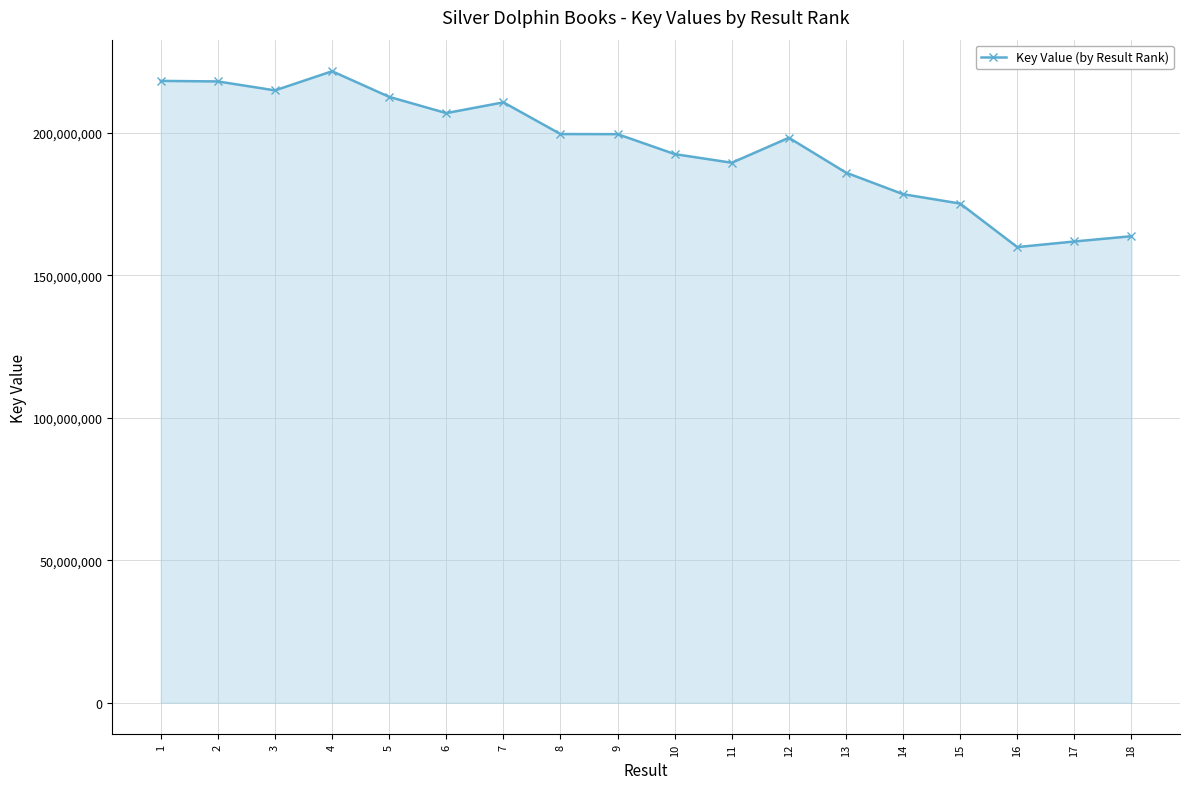

What is the smallest value displayed?

159870043